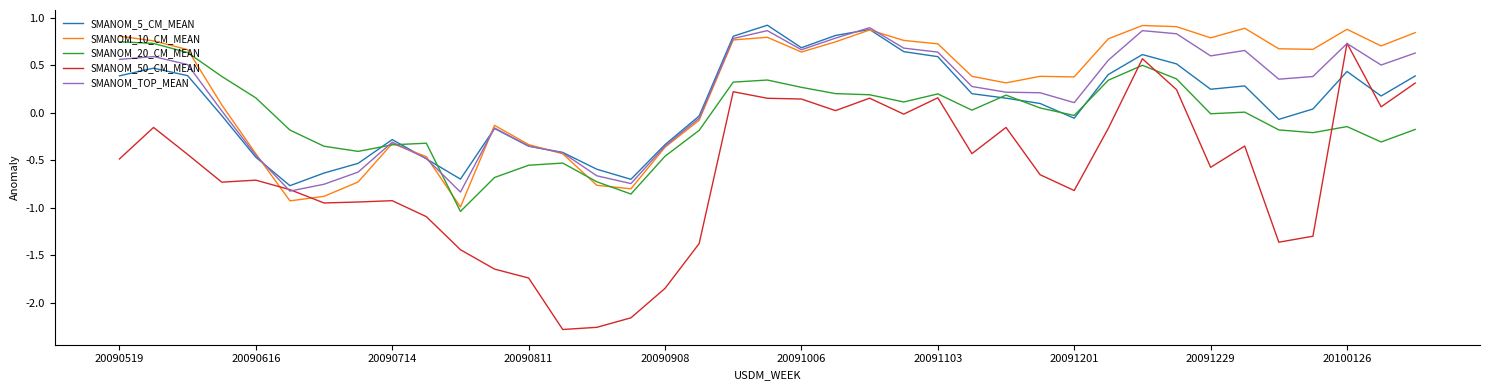

Which series has the widest spread of values?

SMANOM_50_CM_MEAN